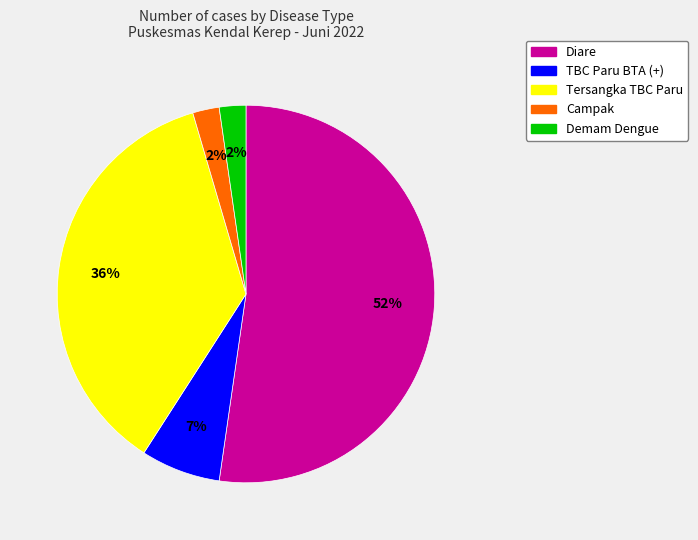

Is the sum of Diare and Tersangka TBC Paru greater than half?

Yes